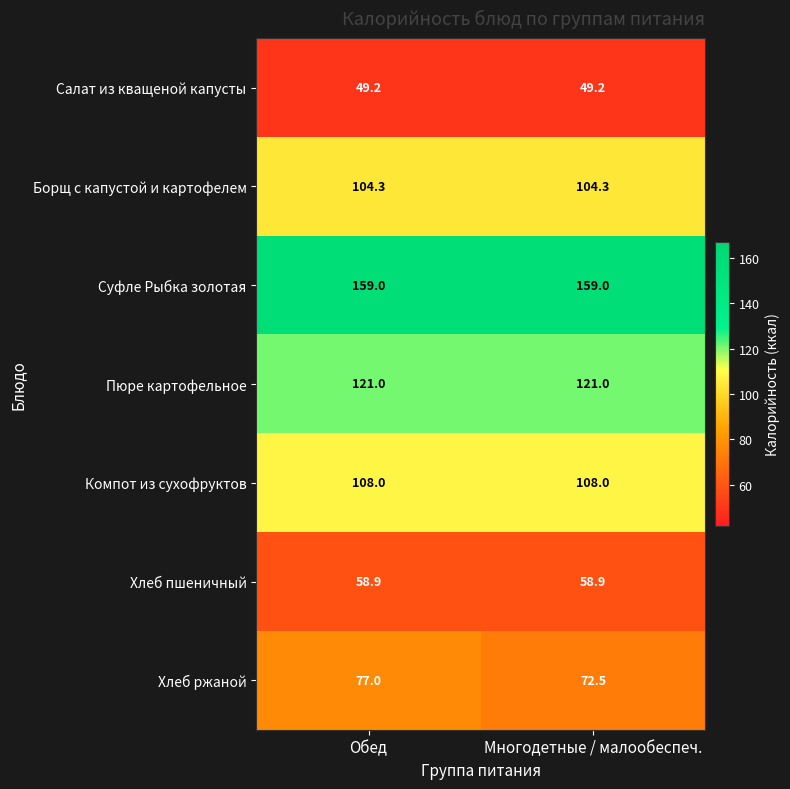

At Многодетные / малообеспеч., list the series in order from smallest to largest.

Салат из кващеной капусты, Хлеб пшеничный, Хлеб ржаной, Борщ с капустой и картофелем, Компот из сухофруктов, Пюре картофельное, Суфле Рыбка золотая